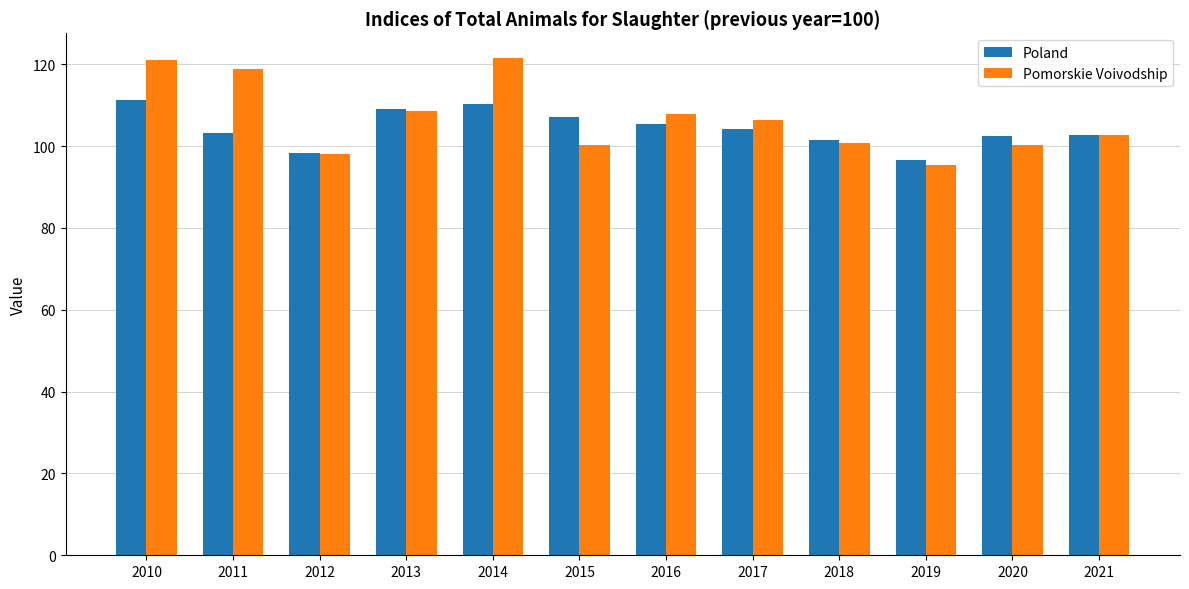

True or false: Pomorskie Voivodship has a value of 98.1 at 2012.

True